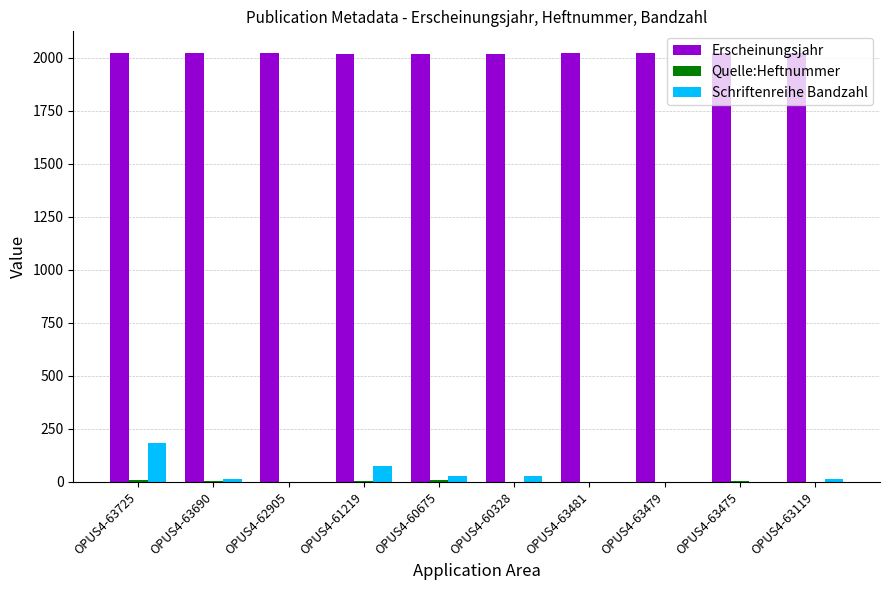

Which series has the largest total across all categories?

Erscheinungsjahr